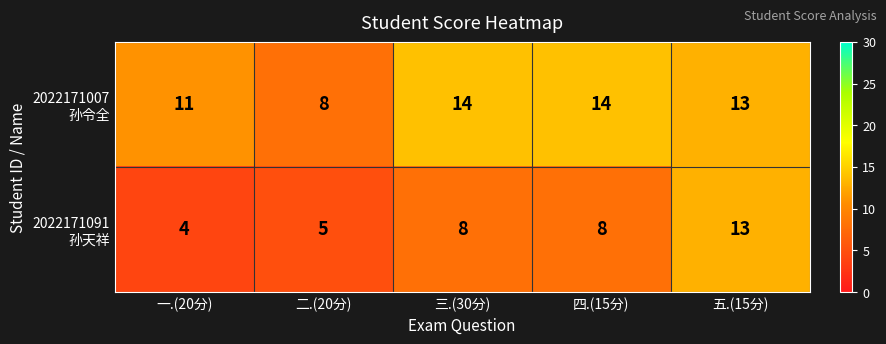

What is the total value across all series at 四.(15分)?

22